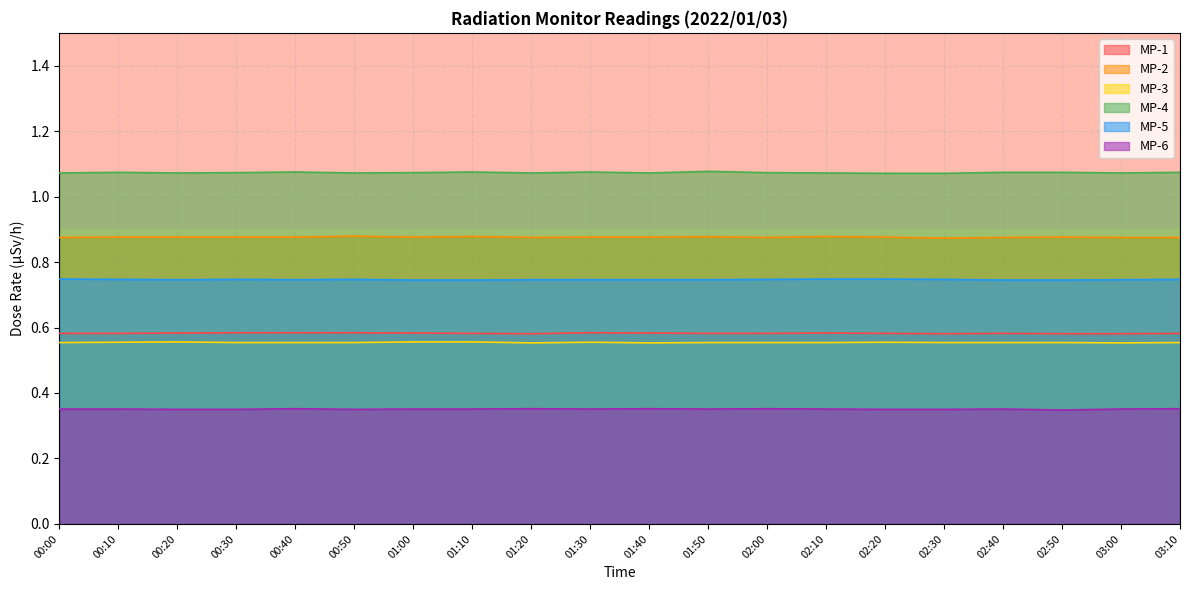

Count the number of categories in the chart.

20